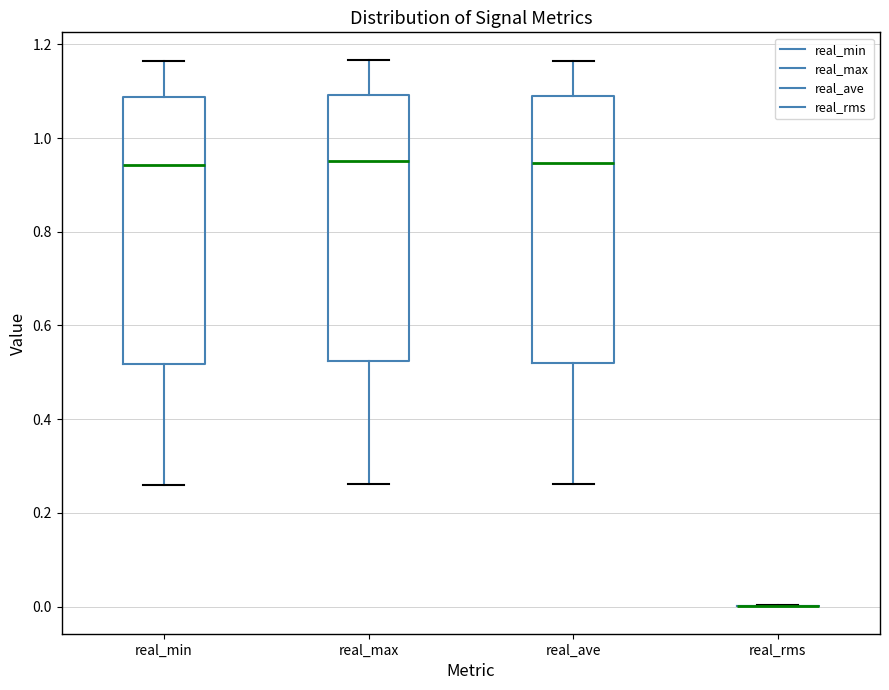

Reading left to right, transcribe this box plot: for each box, give where its median line is, the range the box spans, and where its two whiskers end, as read against the y-axis. The values are not printed on the chart, so give them approximately, as read against the axis.

real_min: median 0.94, box 0.52 to 1.08, whiskers 0.26 to 1.16
real_max: median 0.94, box 0.52 to 1.10, whiskers 0.26 to 1.16
real_ave: median 0.94, box 0.52 to 1.08, whiskers 0.26 to 1.16
real_rms: box collapsed to a line at 0.00, whiskers 0.00 to 0.00